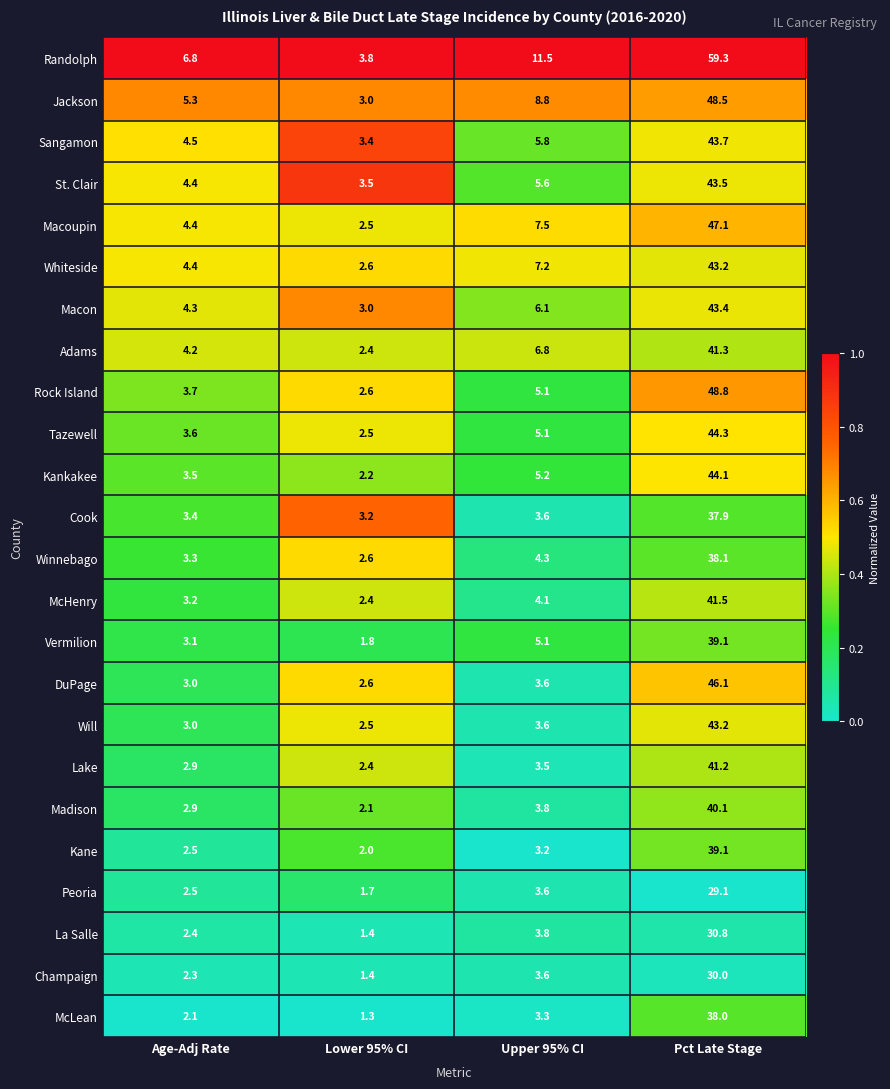

Rank the categories by Madison value from highest to lowest.

Pct Late Stage, Upper 95% CI, Age-Adj Rate, Lower 95% CI